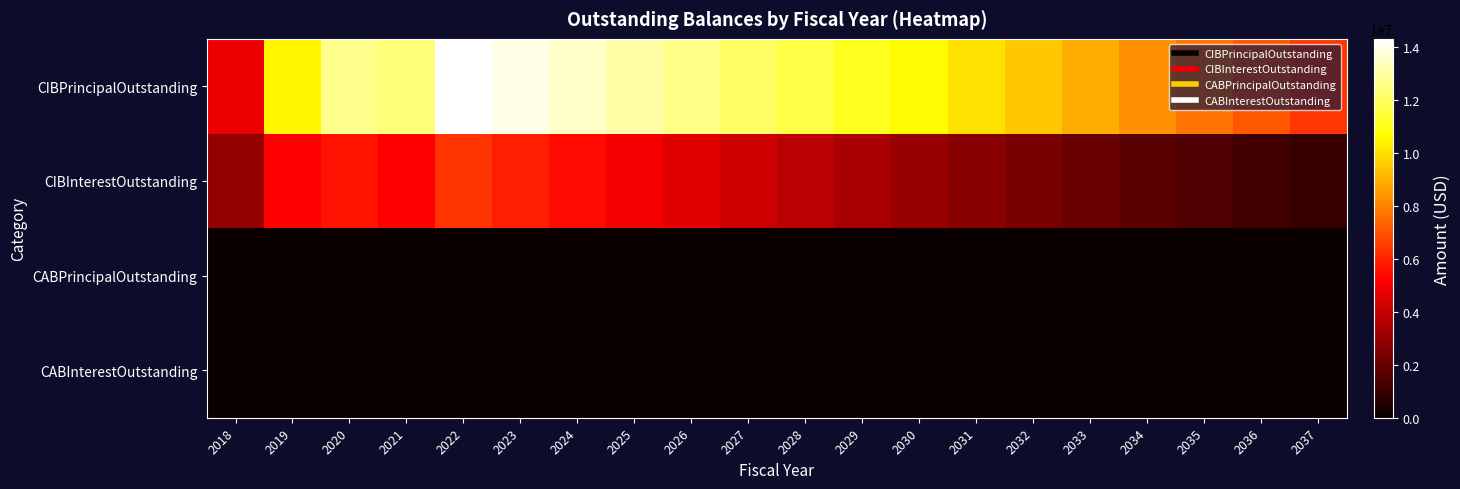

Which series changed the most between 2020 and 2029?

CIBInterestOutstanding